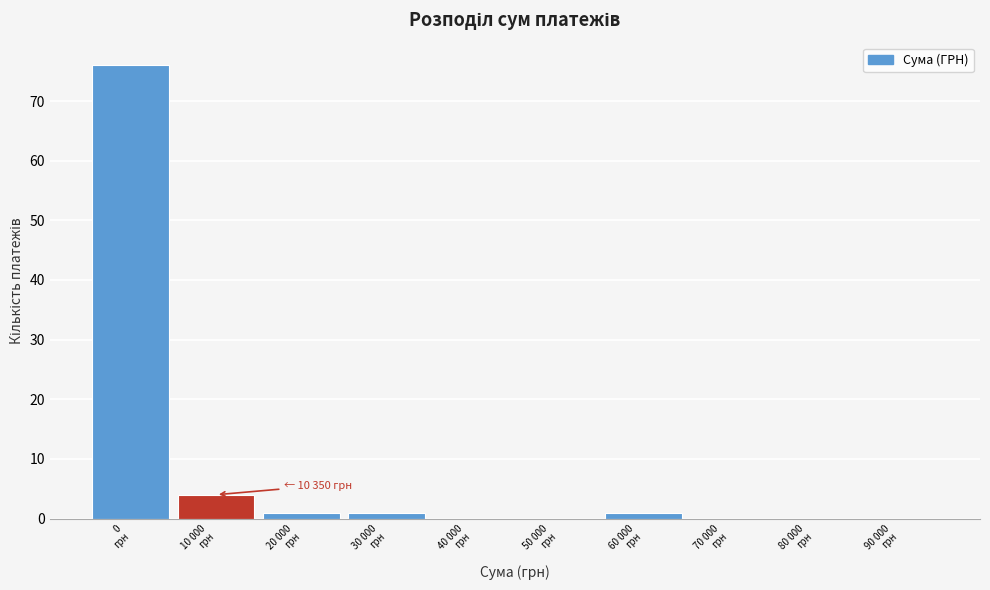

What is the maximum value shown in the chart?

76